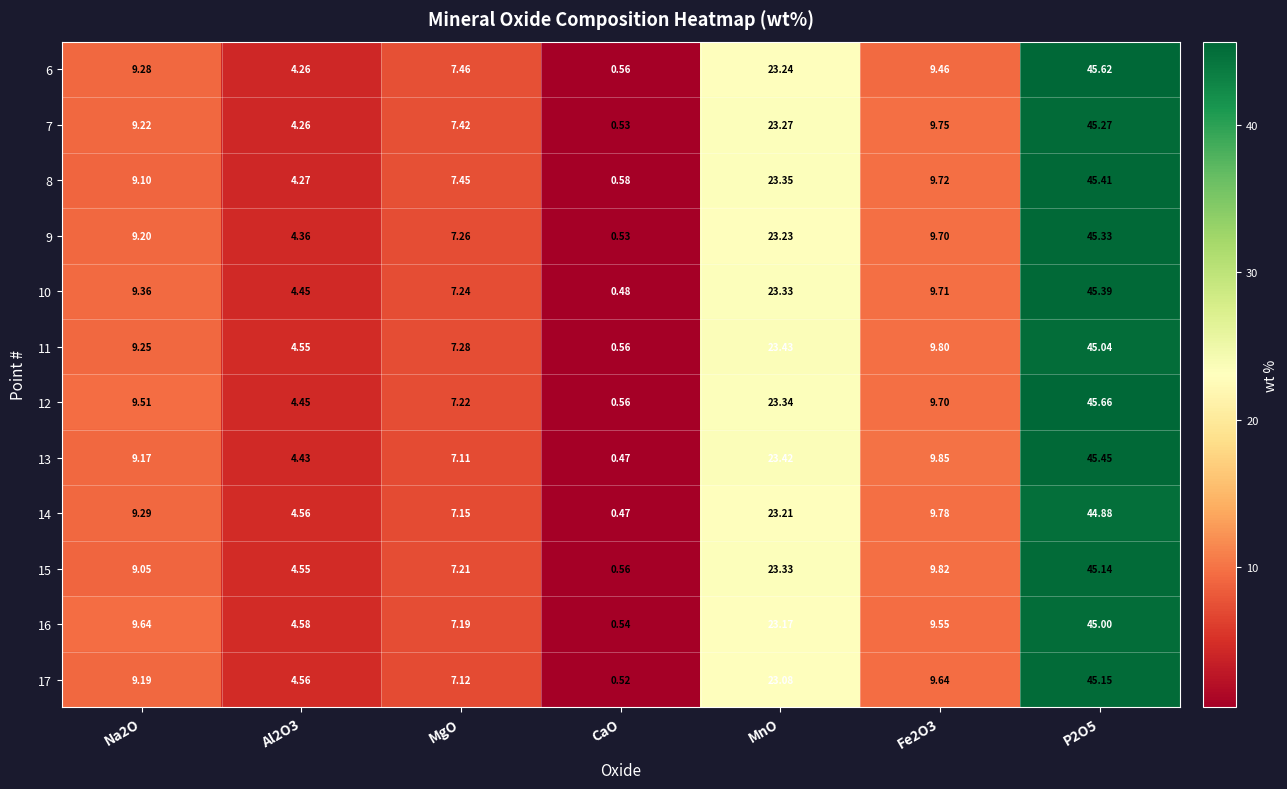

List the series in order of their peak value, highest first.

12, 6, 13, 8, 10, 9, 7, 17, 15, 11, 16, 14